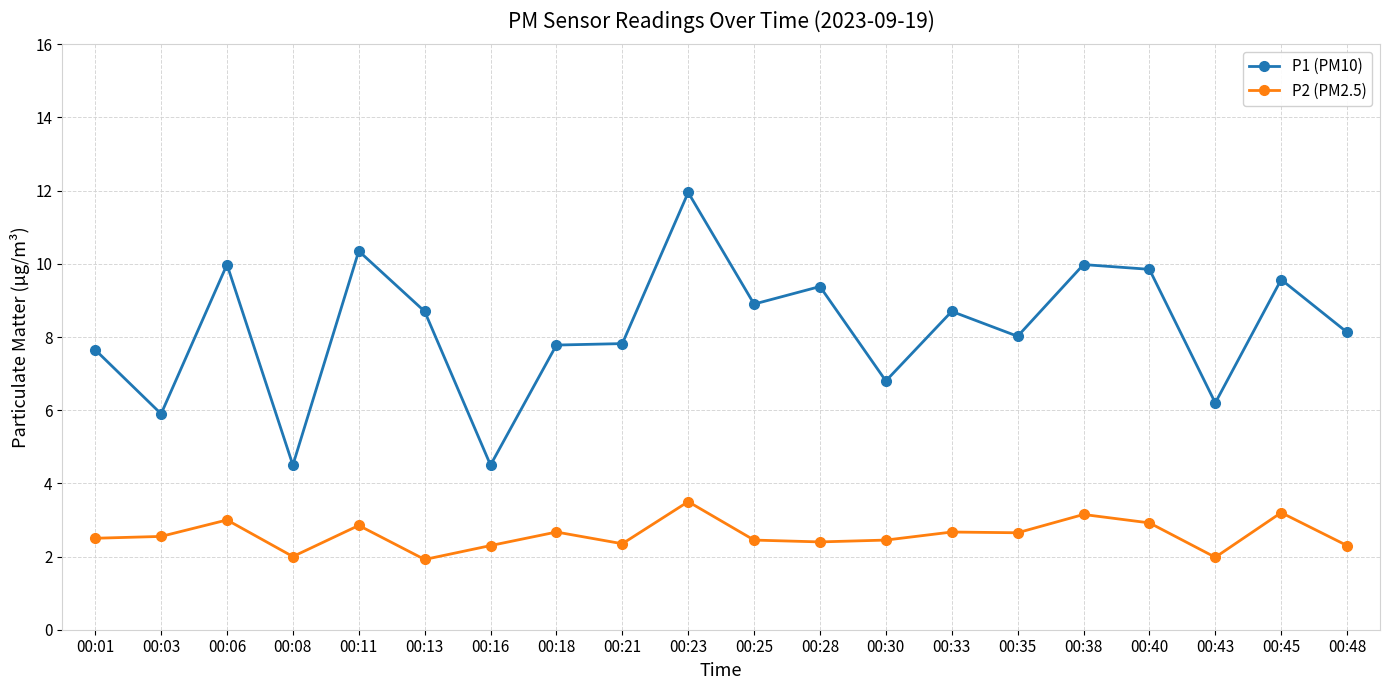

How many categories are shown in the chart?

20